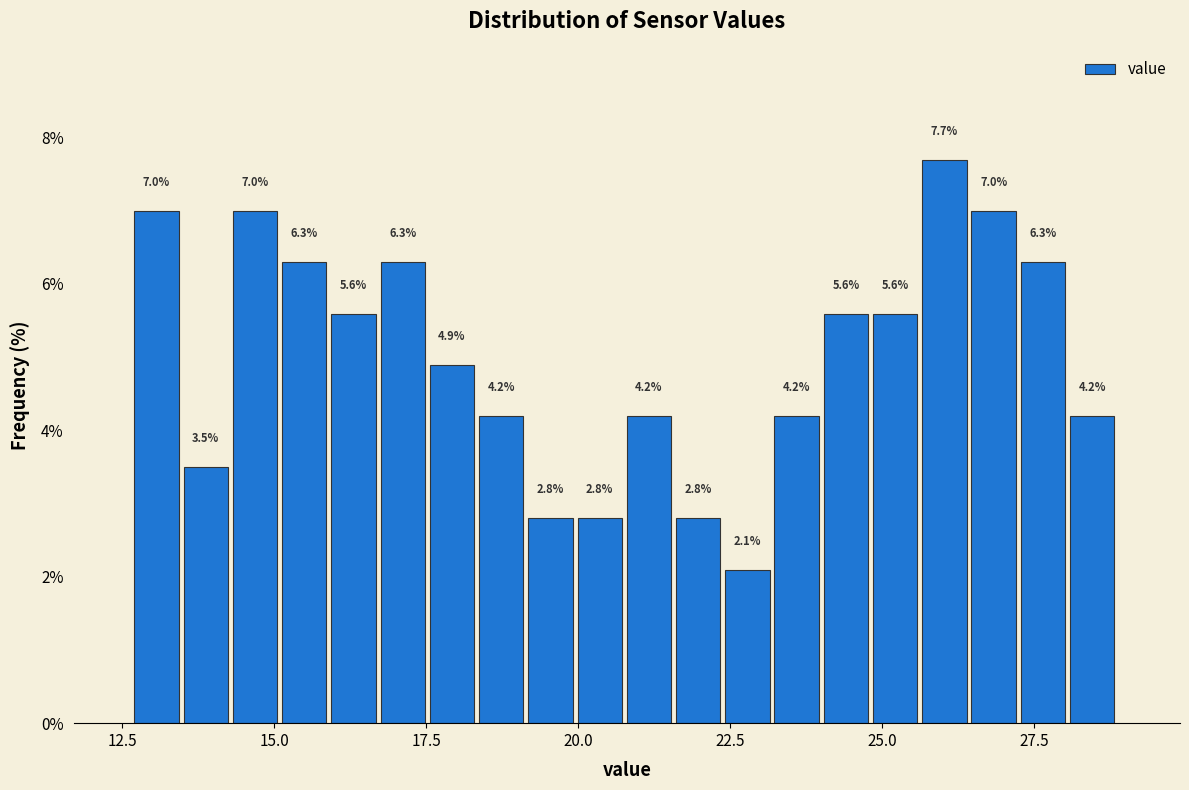

Read against the x-axis, roughly where is the centre of the tallest bar?

26.0